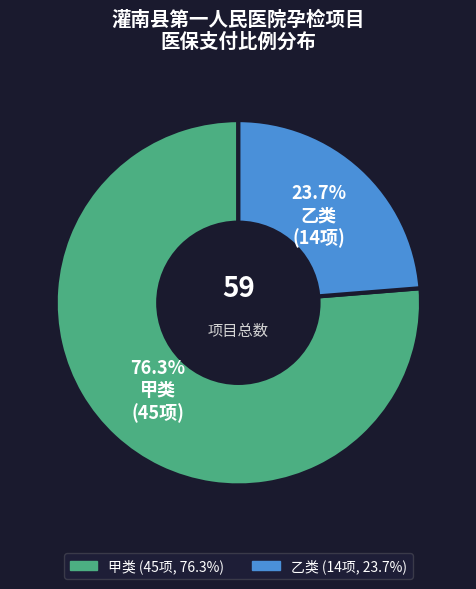

To the nearest percent, what portion does 乙类 represent?

24%